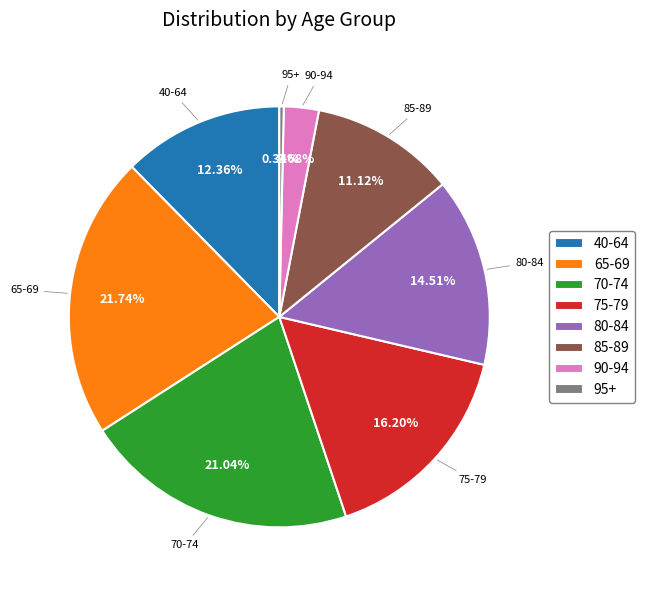

Which slice is the largest?

65-69